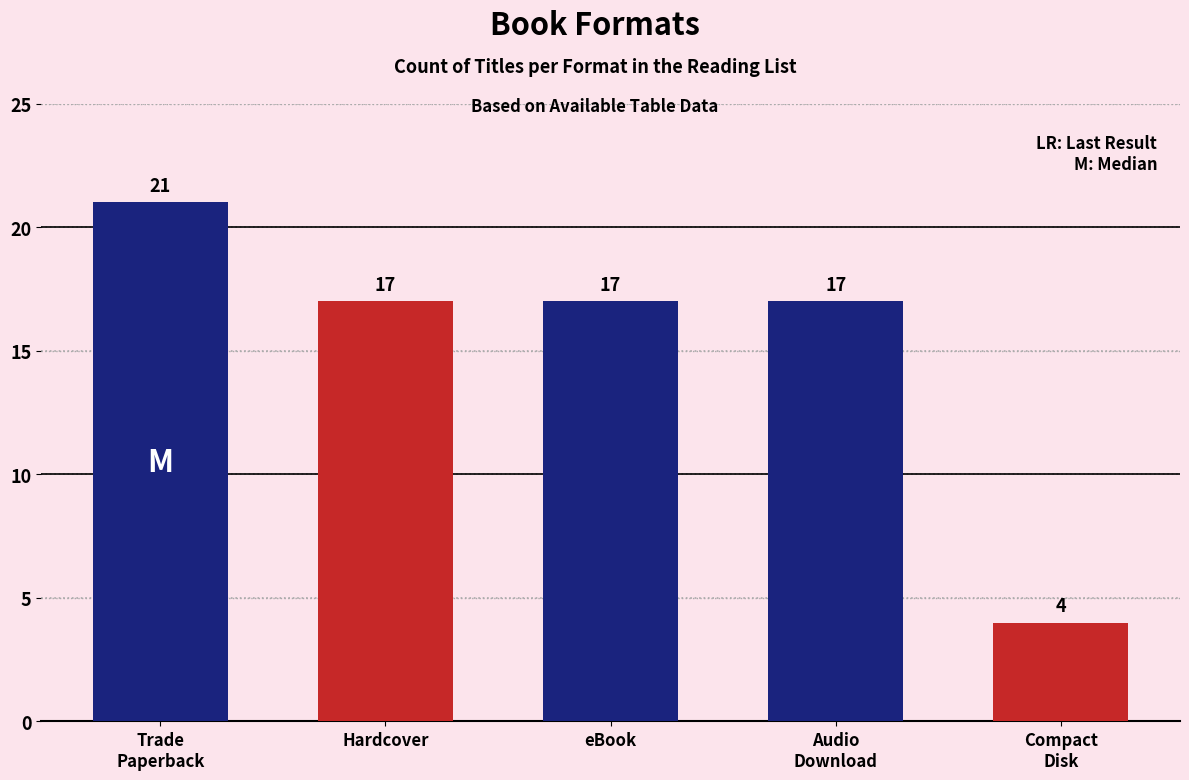

The chart shows a value of 17 at eBook. True or false?

True